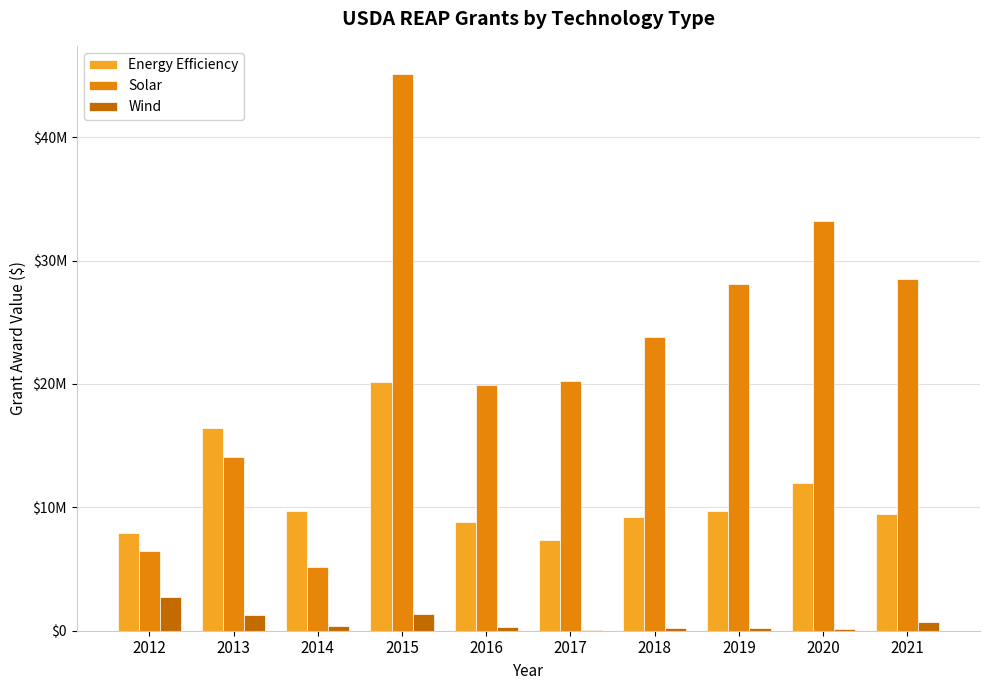

What are all the series names shown in the legend?

Energy Efficiency, Solar, Wind